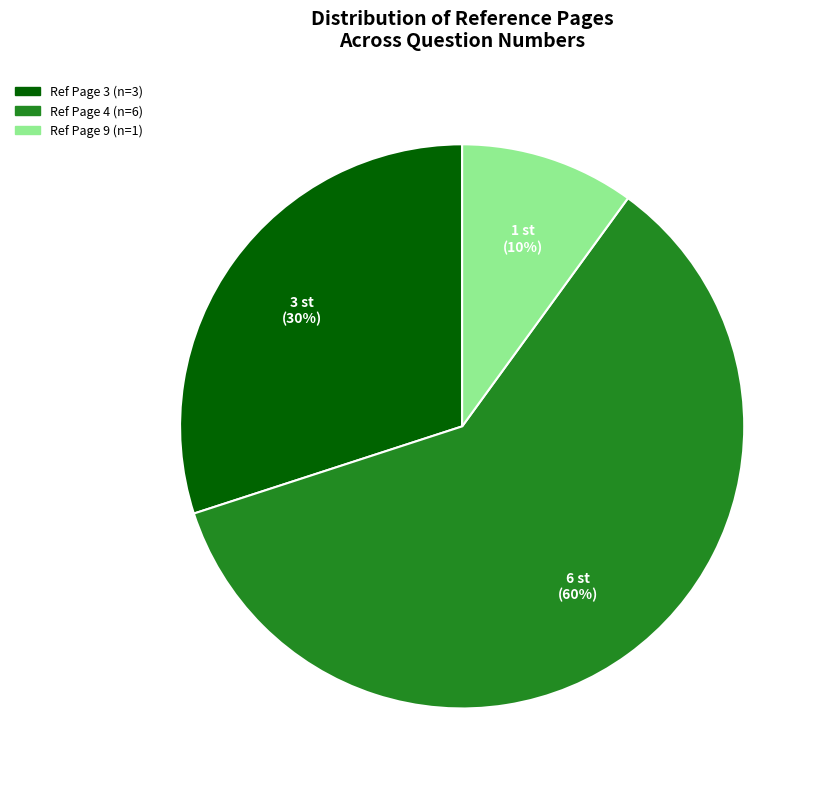

To the nearest percent, what is the difference between the largest and smallest slice percentages?

50%